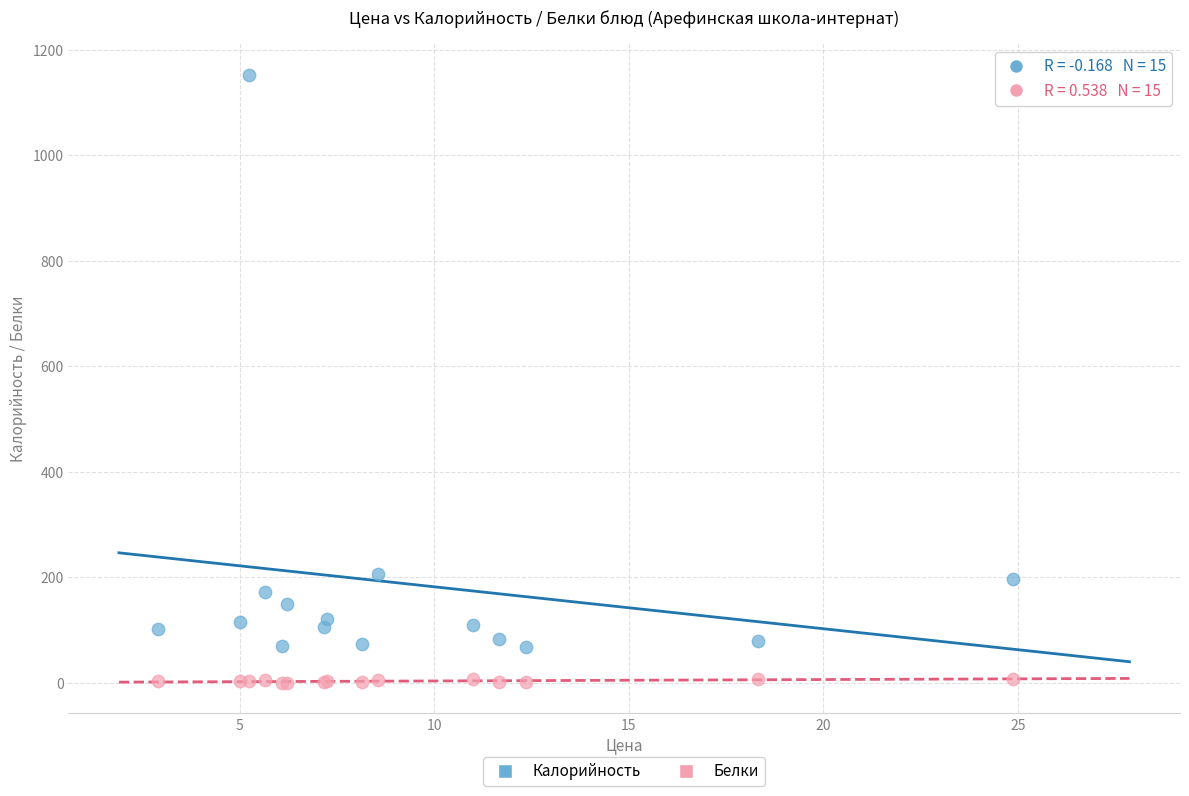

Which series reaches the maximum Y coordinate?

Калорийность